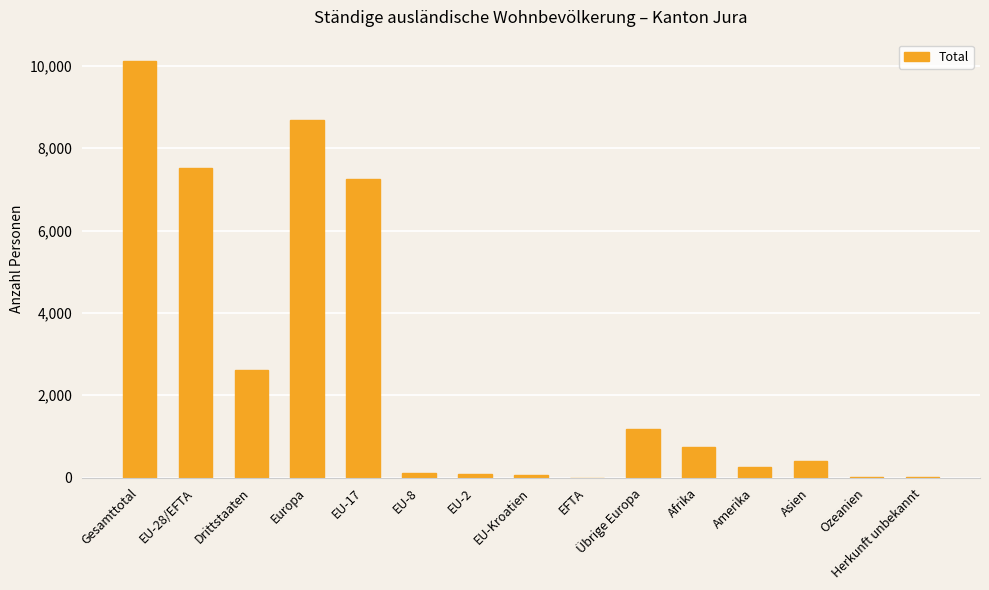

The value at Herkunft unbekannt is 7. True or false?

True